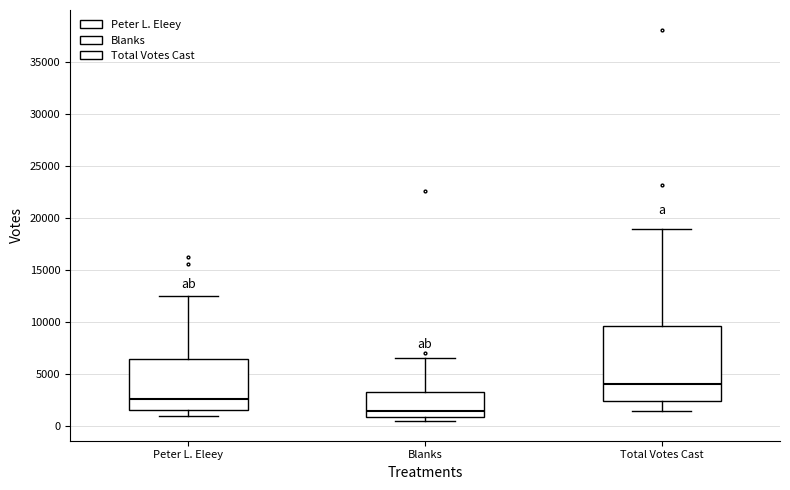

Which box has the highest median line?

Total Votes Cast